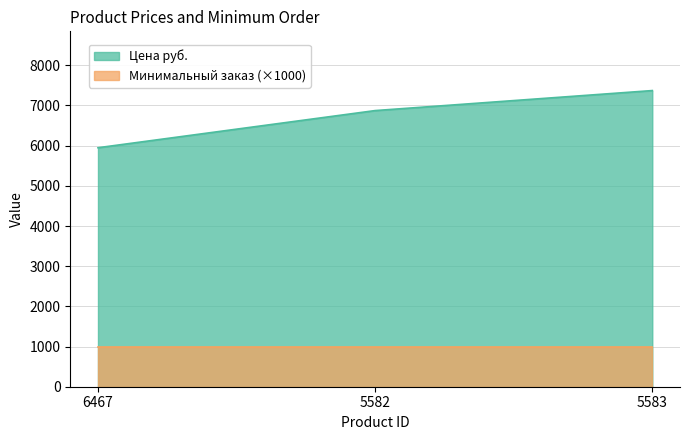

What is the average value?

6730.7